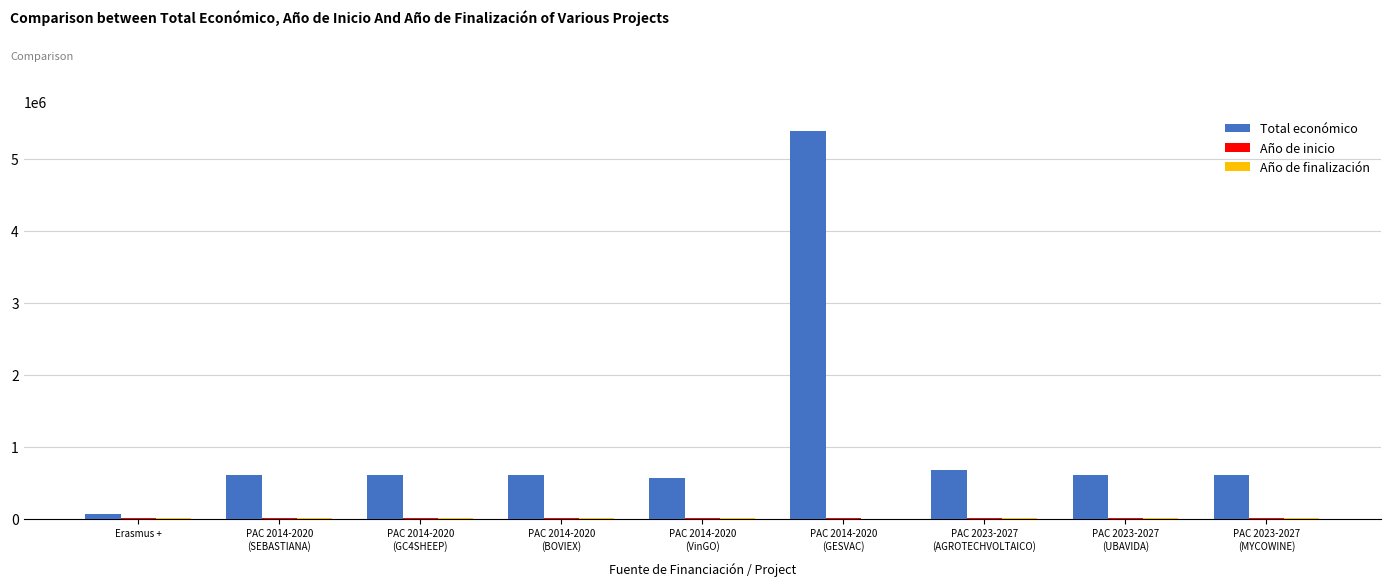

Which series has the largest total across all categories?

Total económico